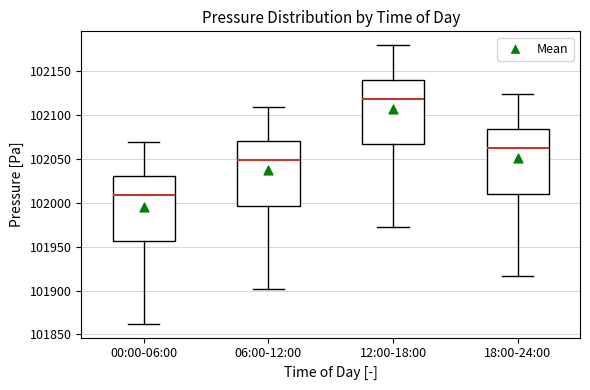

Reading left to right, read every box against the y-axis: the position of its median line, the range the box covers, and the ends of its whiskers. The values are not printed on the chart, so give them approximately, as read against the axis.

00:00-06:00: median 102010, box 101955 to 102030, whiskers 101860 to 102070
06:00-12:00: median 102050, box 101995 to 102070, whiskers 101900 to 102110
12:00-18:00: median 102120, box 102065 to 102140, whiskers 101970 to 102180
18:00-24:00: median 102065, box 102010 to 102085, whiskers 101915 to 102125